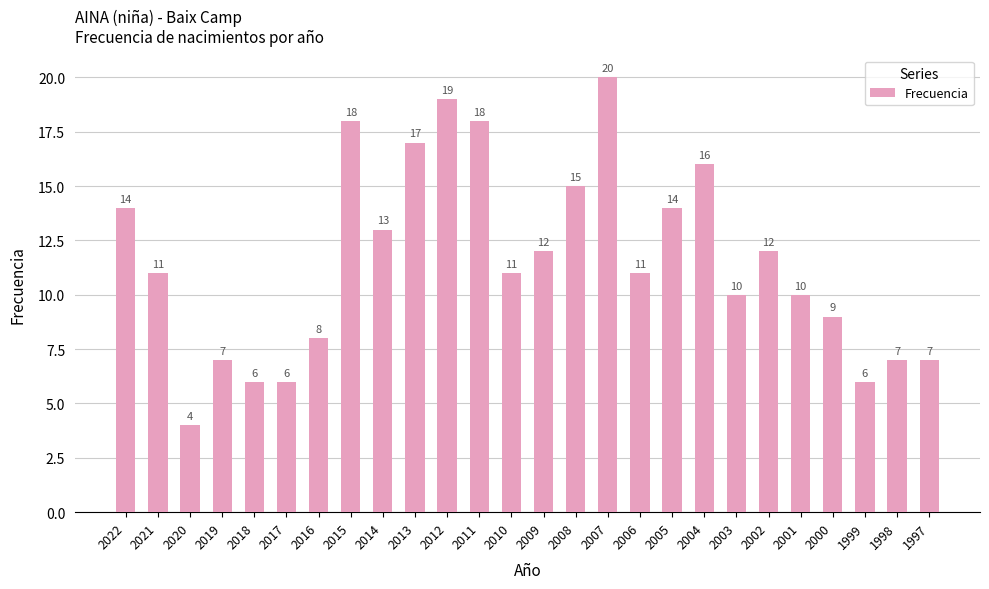

Count the number of categories in the chart.

26